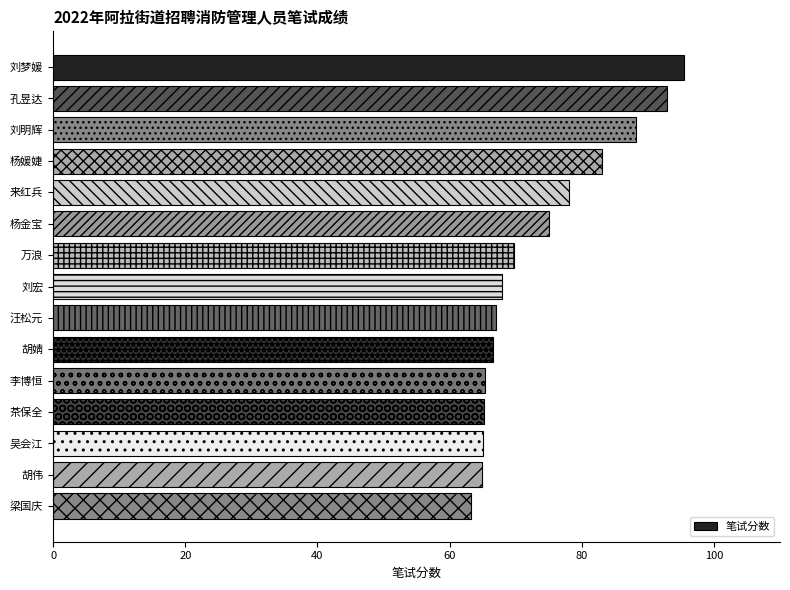

Are the bars horizontal?

Yes